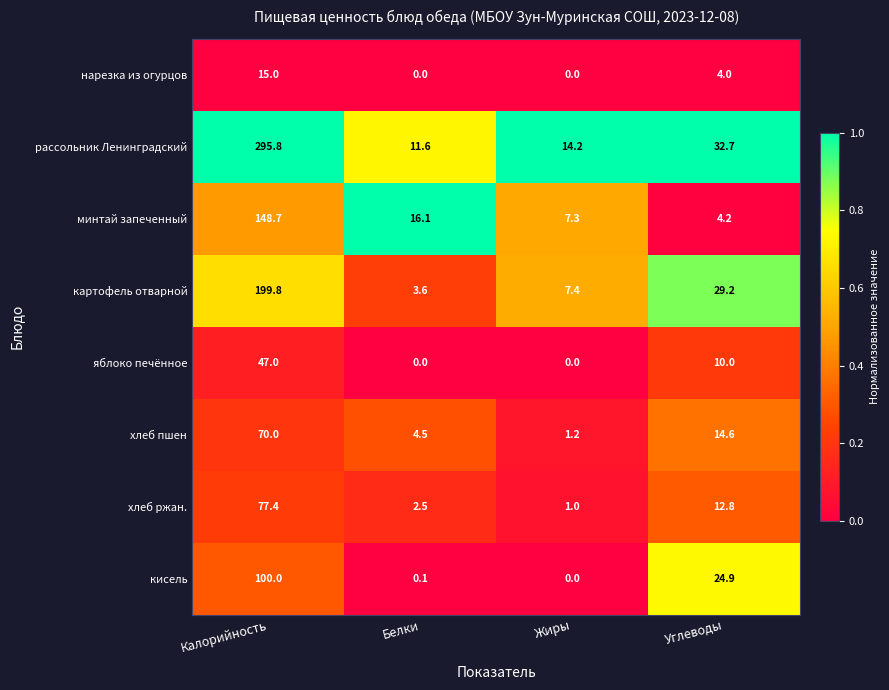

At which label is хлеб ржан. closest to 39?

Углеводы